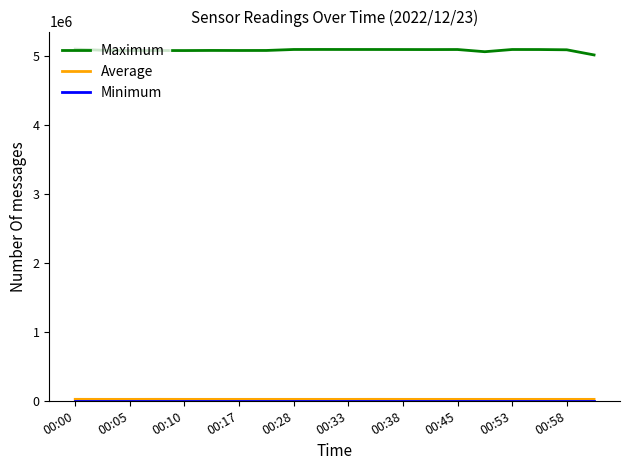

What is the sum of all Maximum values?

101551984